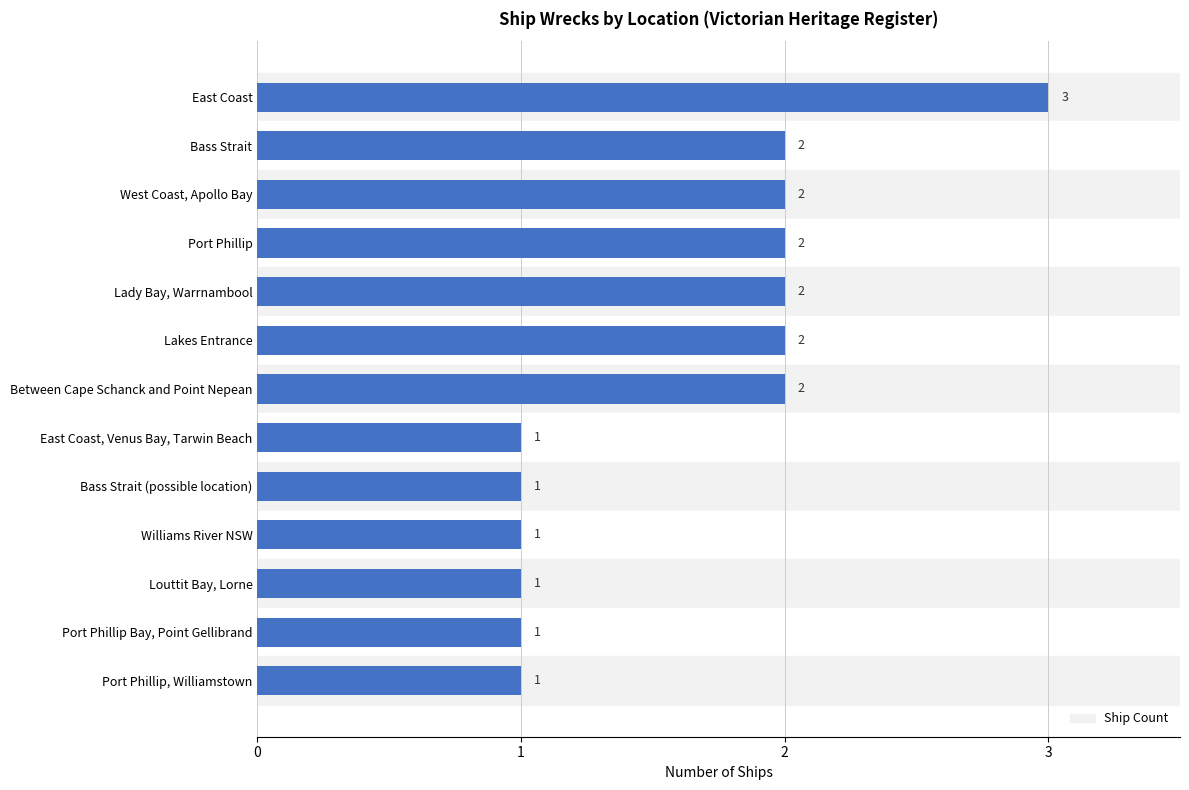

Reading right to left, extract all data points from this chart.

1	1	1	1	1	1	2	2	2	2	2	2	3